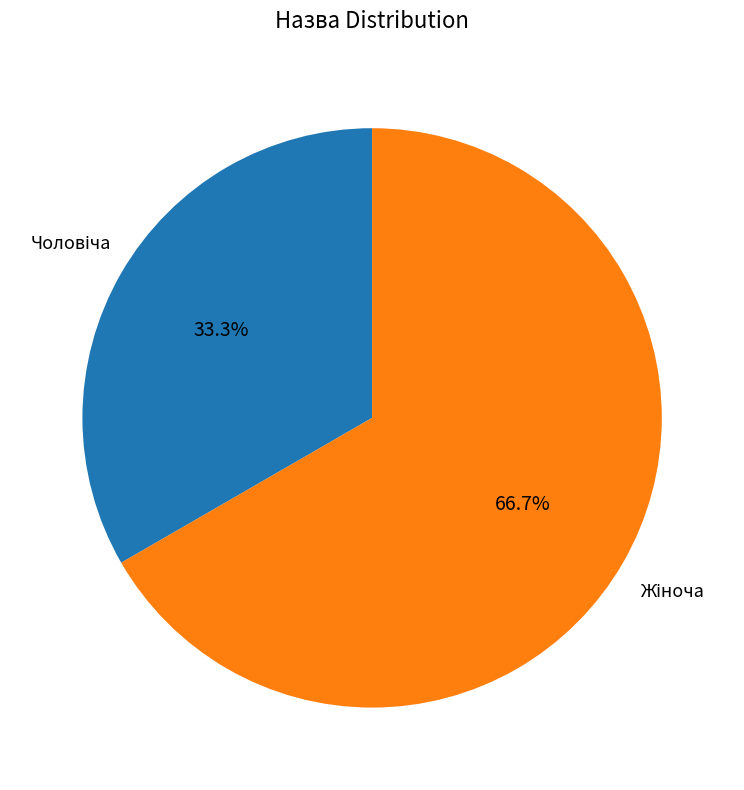

Is there a majority slice in this chart?

Yes